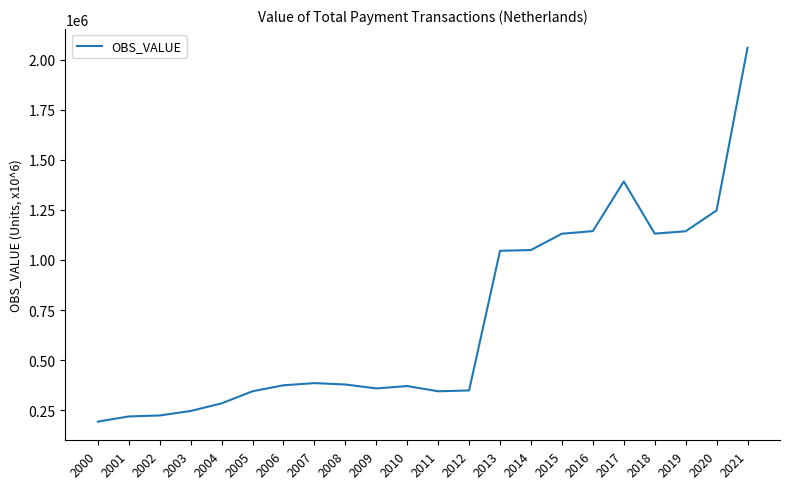

Between 2003 and 2018, which is larger?

2018